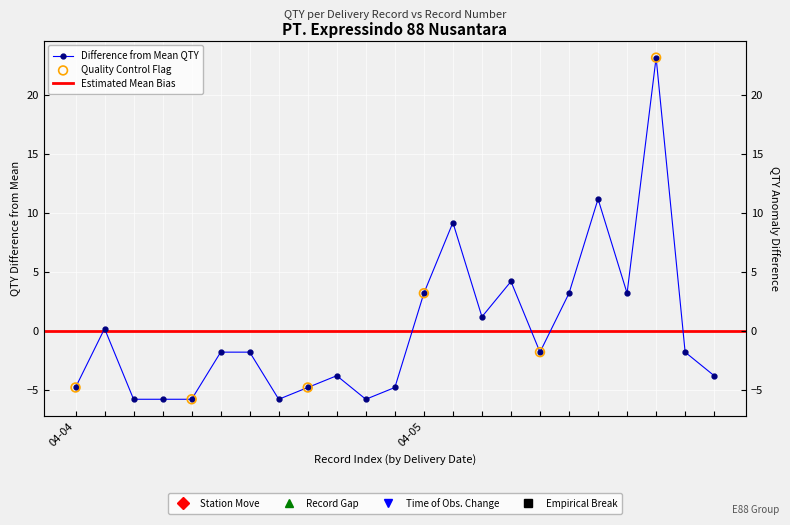

Between 2024-04-05 and 2024-04-05, which is larger?

2024-04-05